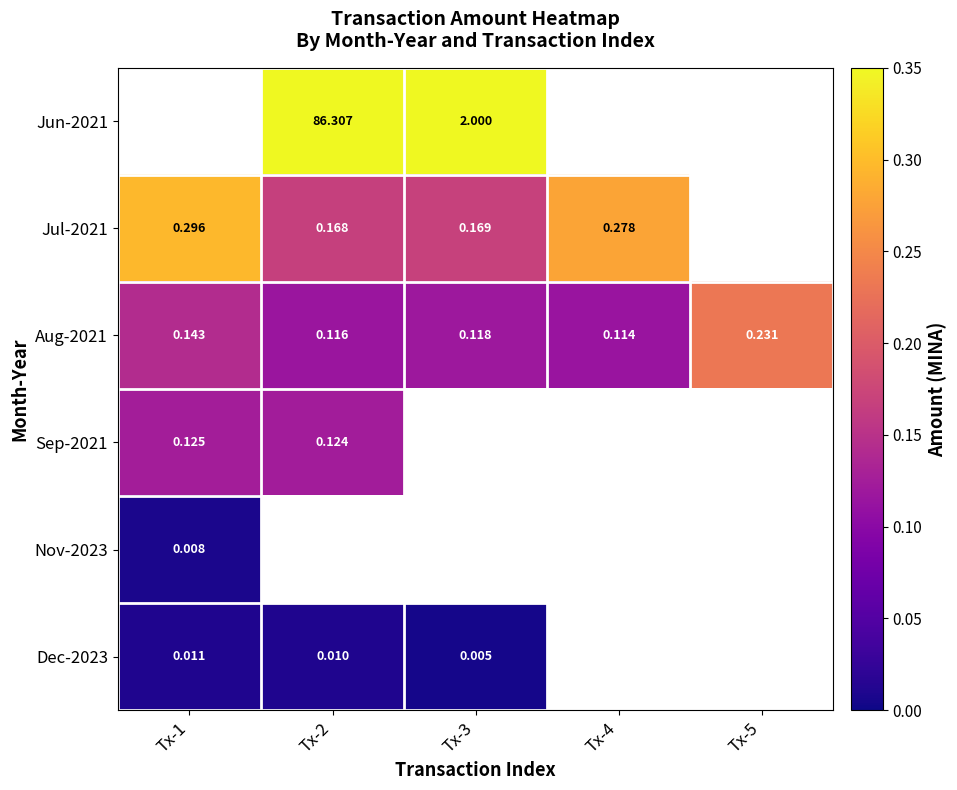

How many Aug-2021 values are between 0 and 1?

5